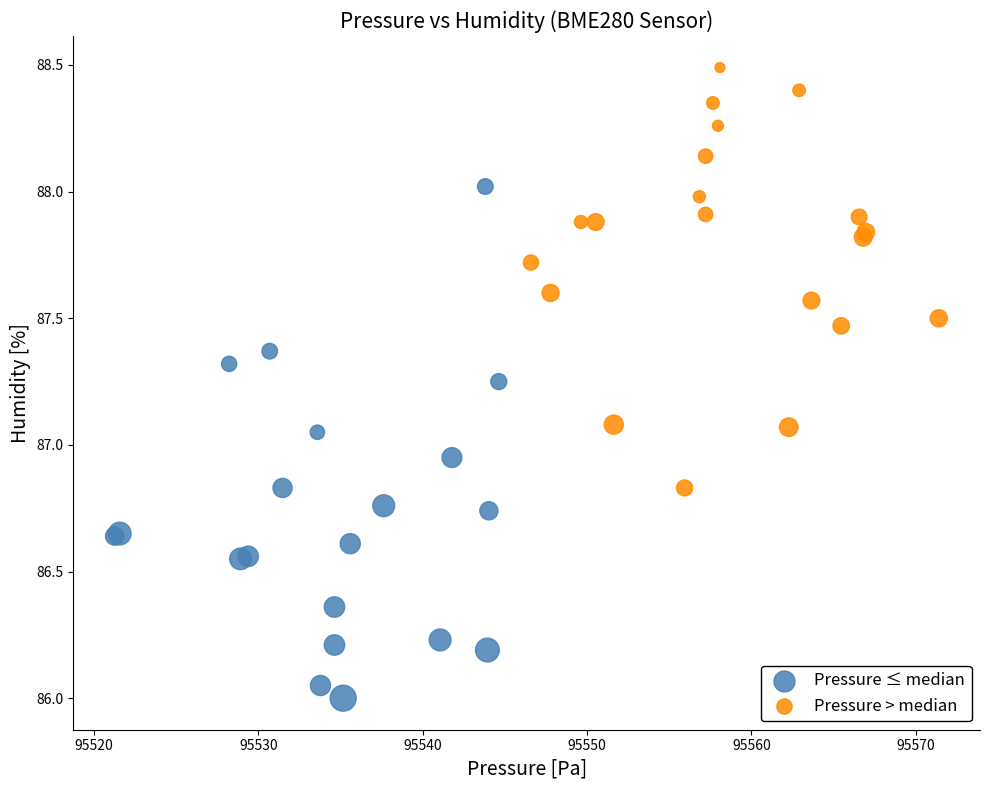

Which series contains the lowest Y value?

Pressure ≤ median